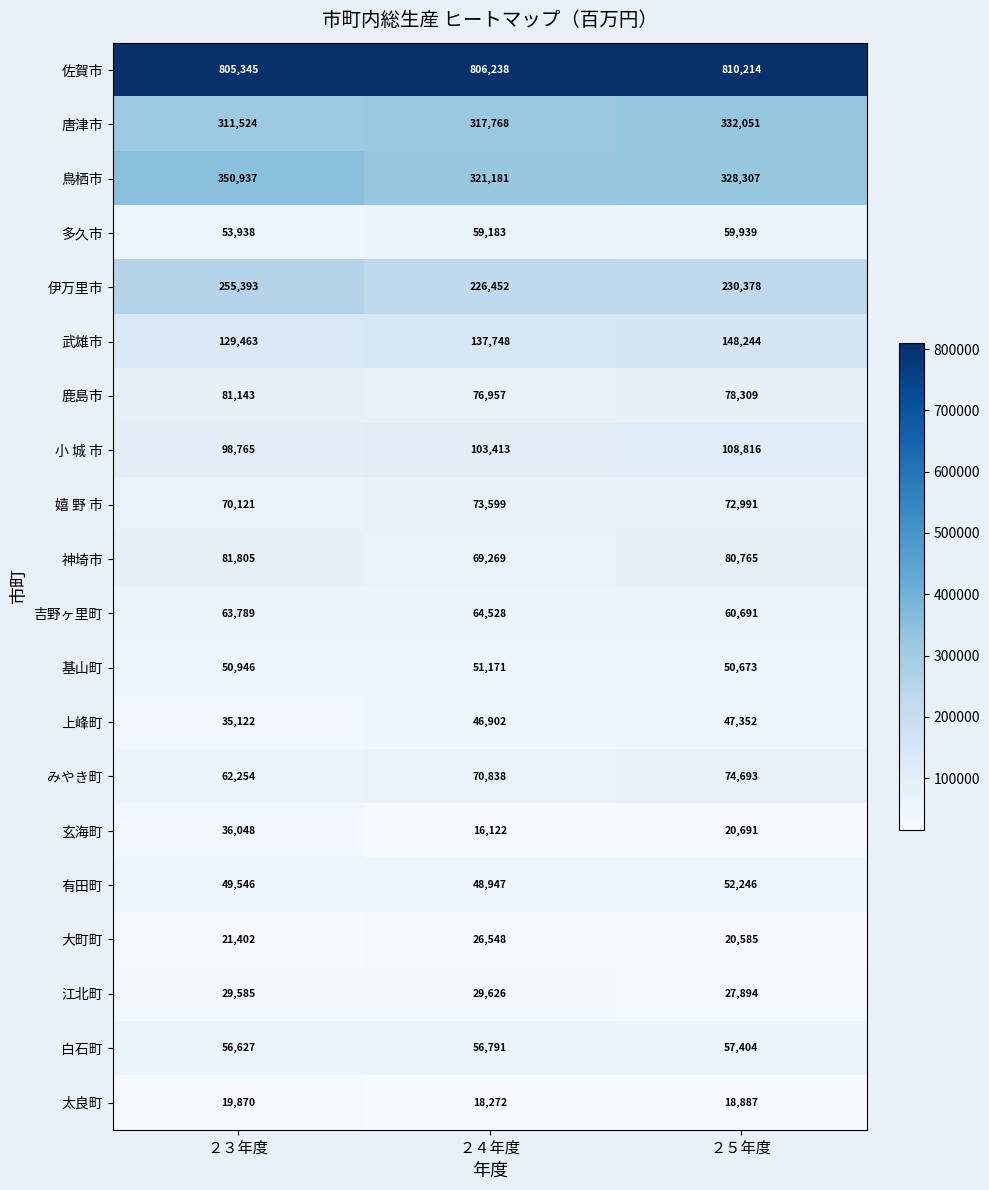

How many series are shown in this chart?

20